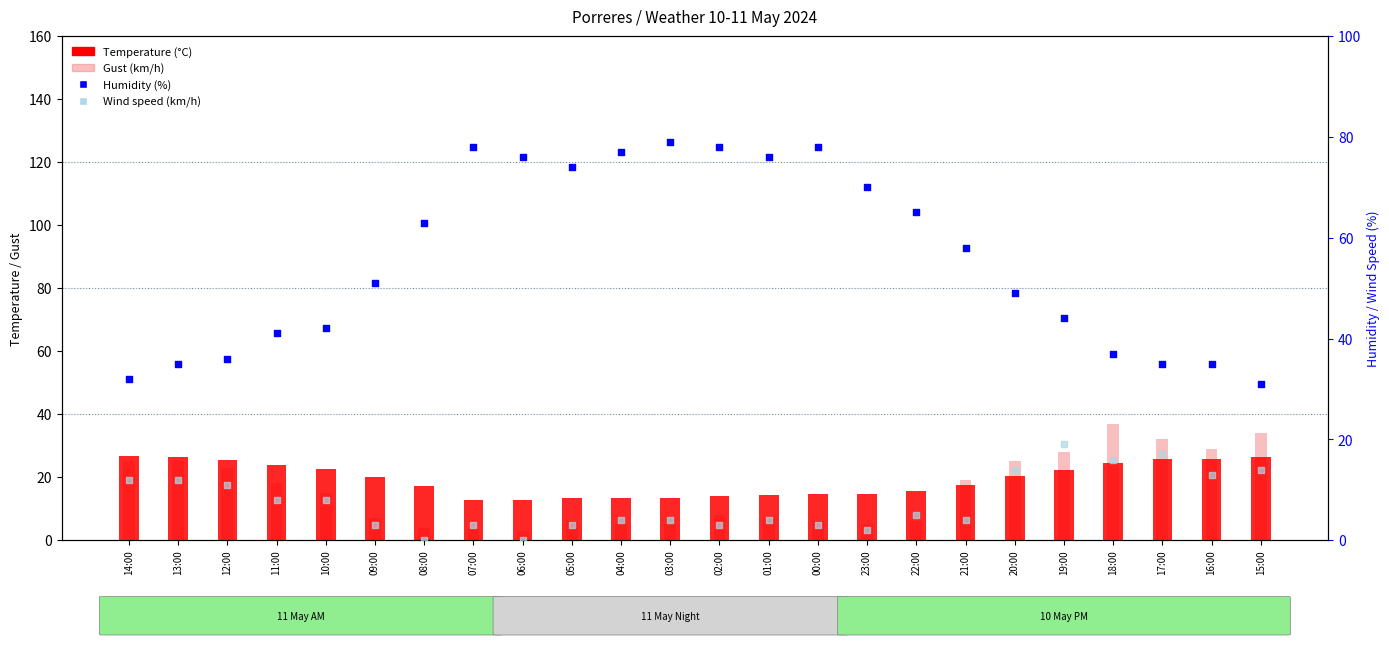

Is the value of Wind speed (km/h) at 14:00 greater than the value of Humidity (%) at 16:00?

No